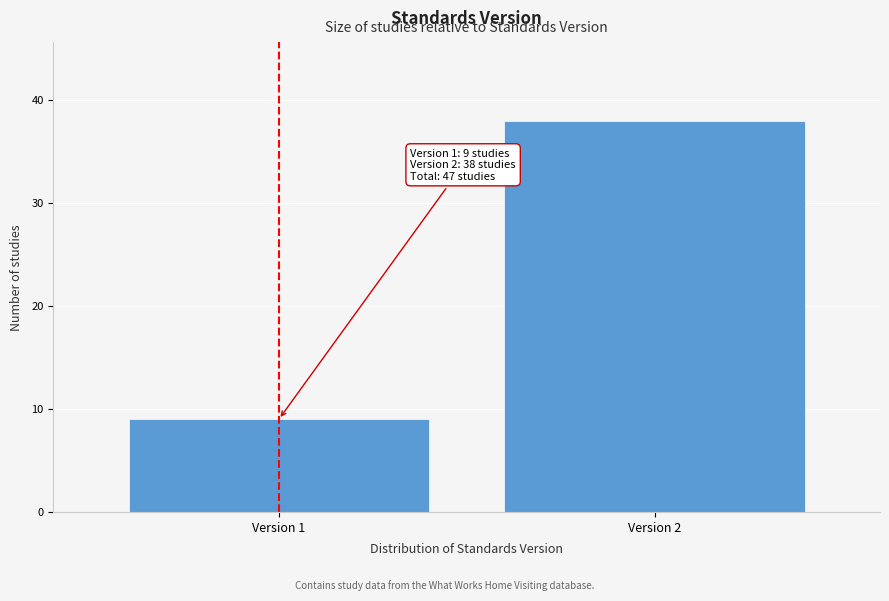

Reading left to right, extract all data points from this chart.

Version 1=9	Version 2=38